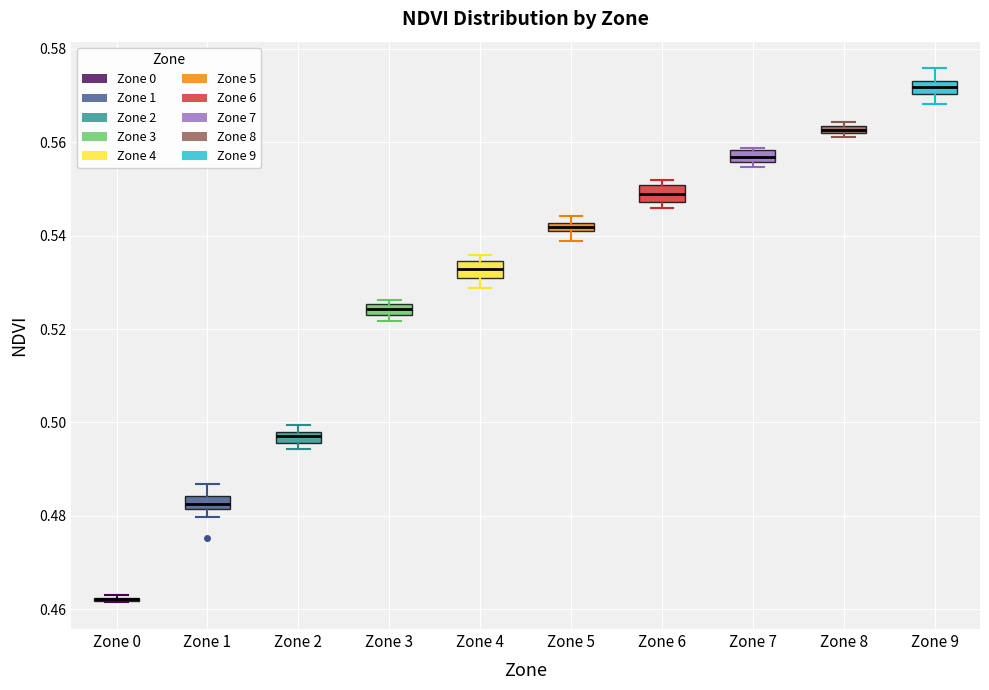

Where is the upper edge of the box for Zone 8 on the y-axis? The values are not printed on the chart, so give them approximately, as read against the axis.

0.564